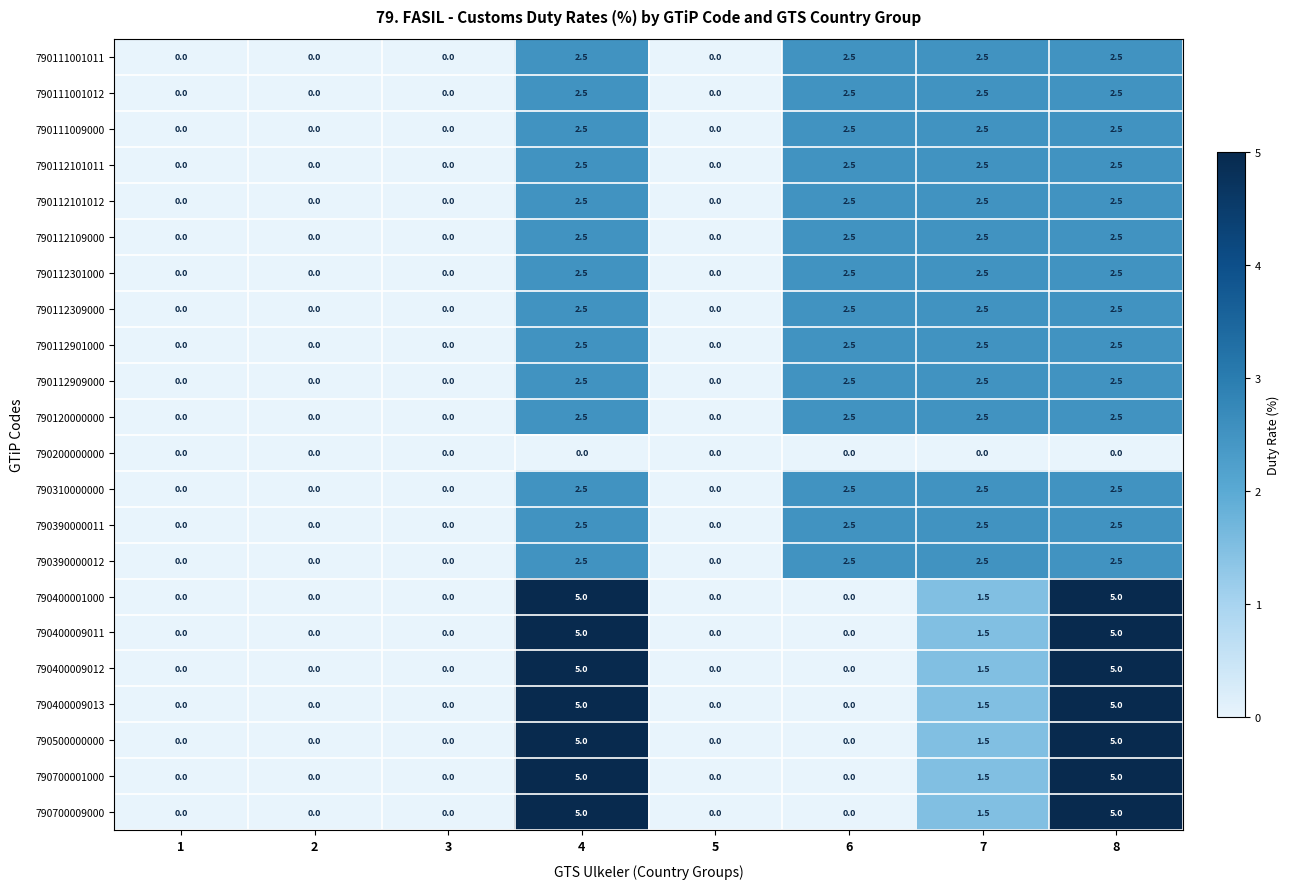

What is the total value across all series at 6?

35.0